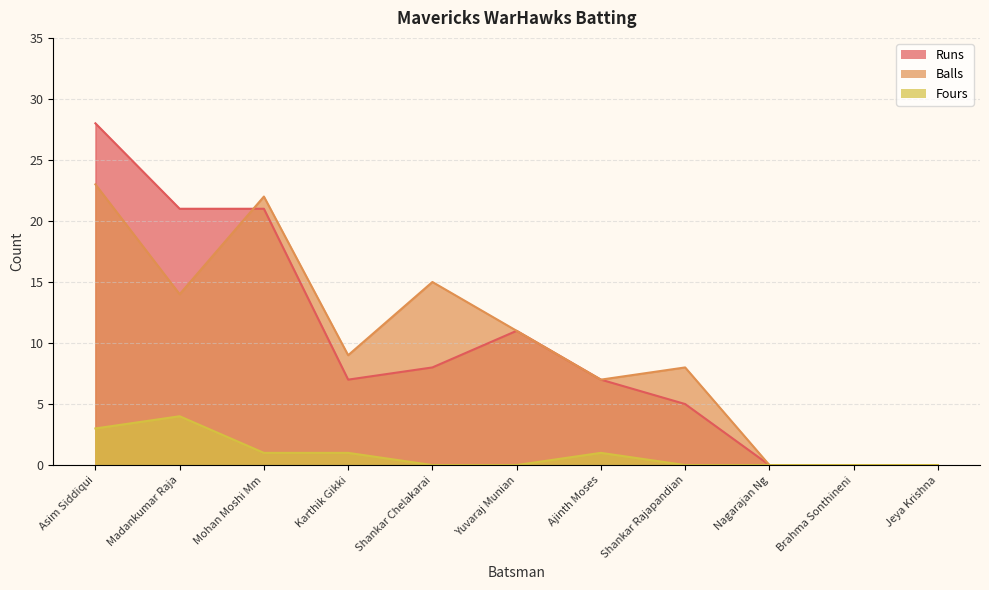

Reading left to right, list all the values displayed in this chart.

Runs: Asim Siddiqui=28	Madankumar Raja=21	Mohan Moshi Mm=21	Karthik Gikki=7	Shankar Chelakarai=8	Yuvaraj Munian=11	Ajinth Moses=7	Shankar Rajapandian=5	Nagarajan Ng=0	Brahma Sonthineni=0	Jeya Krishna=0
Balls: Asim Siddiqui=23	Madankumar Raja=14	Mohan Moshi Mm=22	Karthik Gikki=9	Shankar Chelakarai=15	Yuvaraj Munian=11	Ajinth Moses=7	Shankar Rajapandian=8	Nagarajan Ng=0	Brahma Sonthineni=0	Jeya Krishna=0
Fours: Asim Siddiqui=3	Madankumar Raja=4	Mohan Moshi Mm=1	Karthik Gikki=1	Shankar Chelakarai=0	Yuvaraj Munian=0	Ajinth Moses=1	Shankar Rajapandian=0	Nagarajan Ng=0	Brahma Sonthineni=0	Jeya Krishna=0